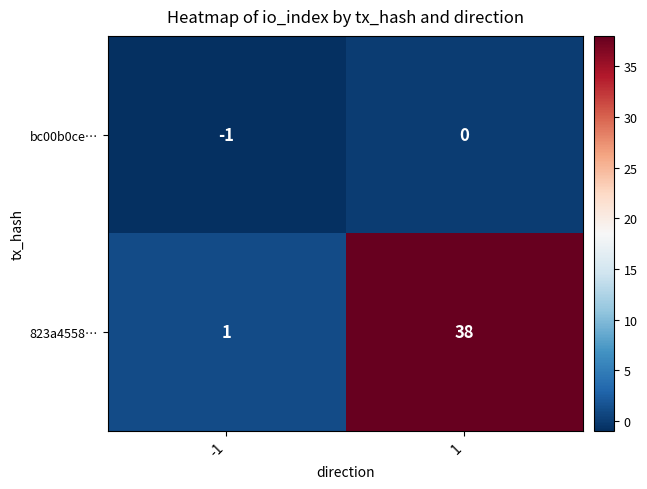

Rank the series at -1 from highest to lowest value.

823a4558…, bc00b0ce…